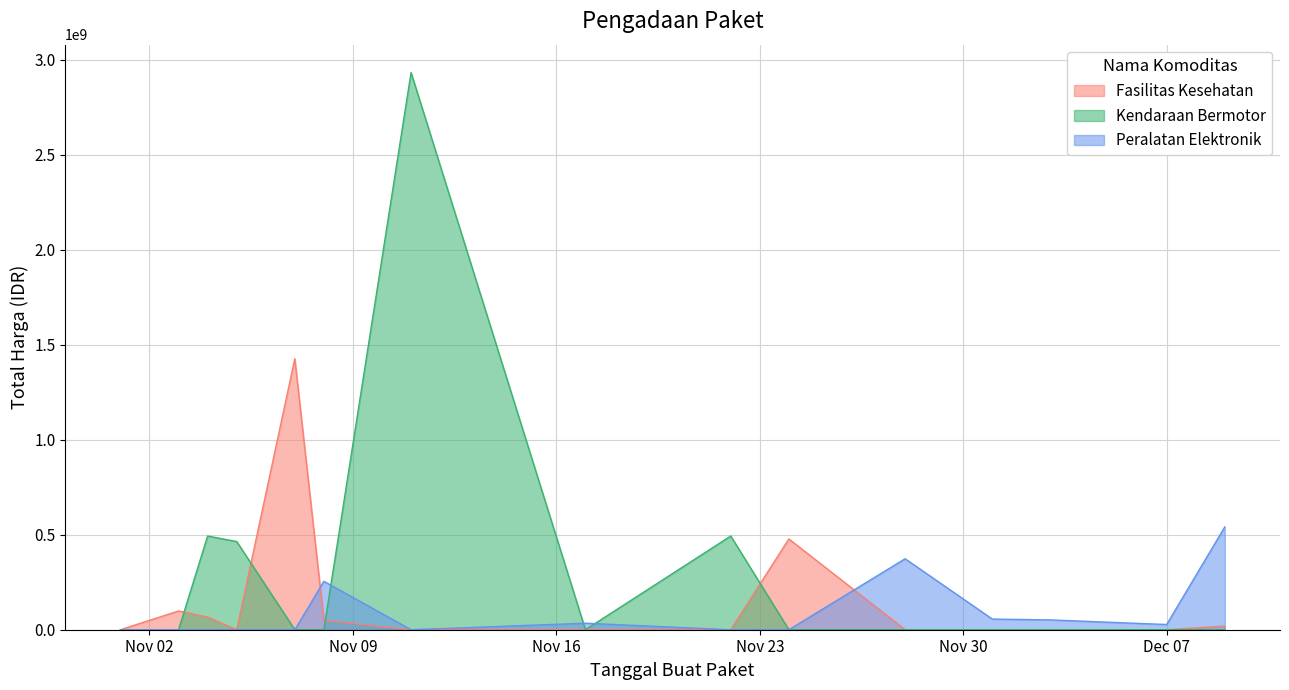

What is the difference between the highest and lowest values at 2021-11-28?

373404000